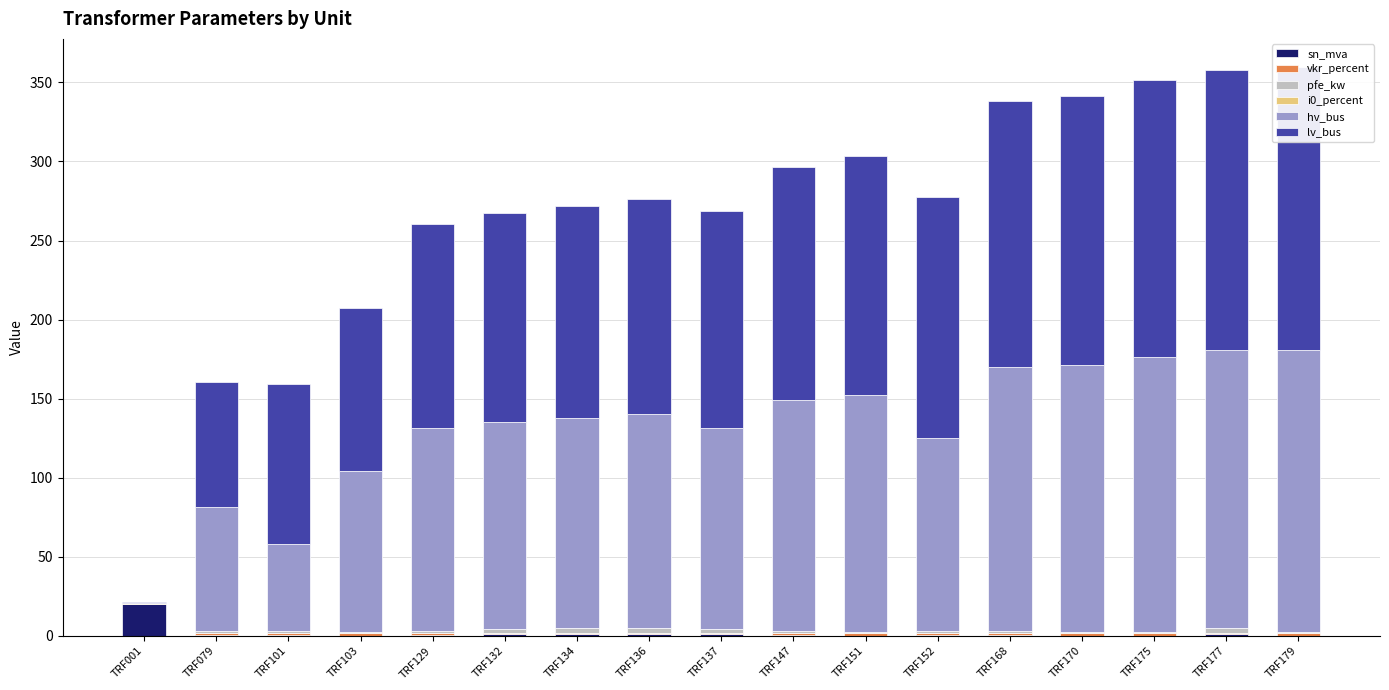

How many data points in vkr_percent are above 1?

11